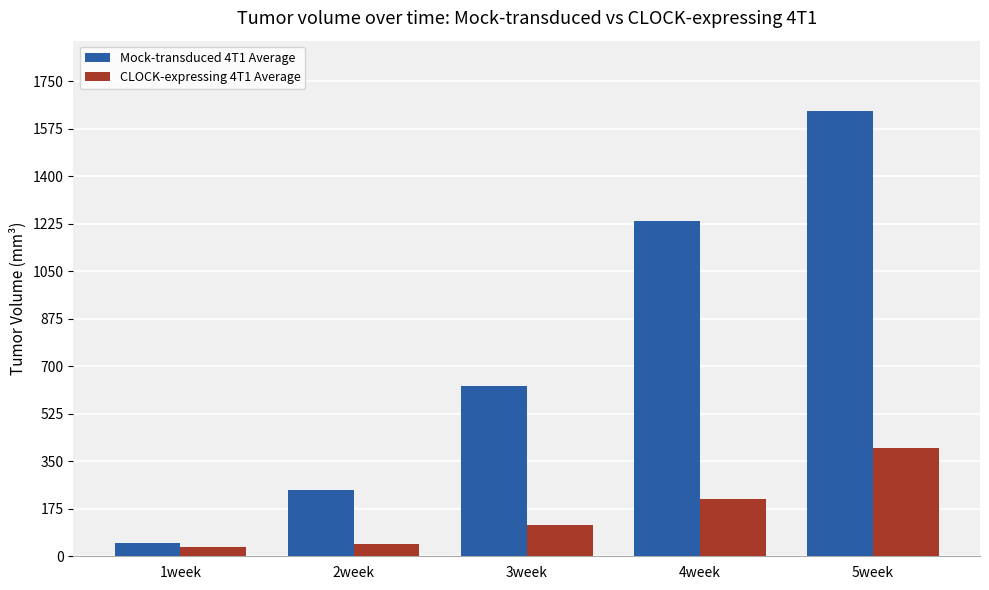

How many data points in CLOCK-expressing 4T1 Average are above 116?

3